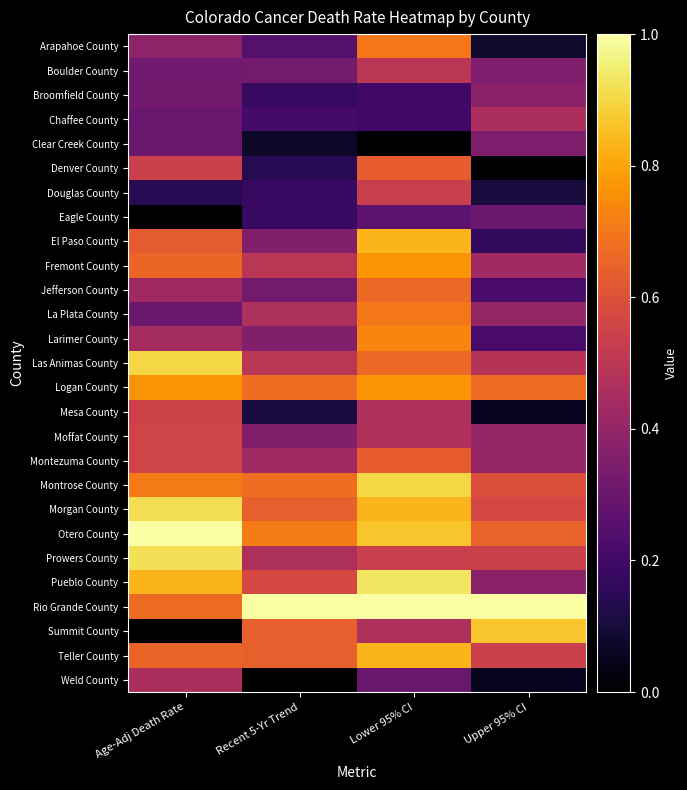

At how many categories does at least one series exceed 0?

4